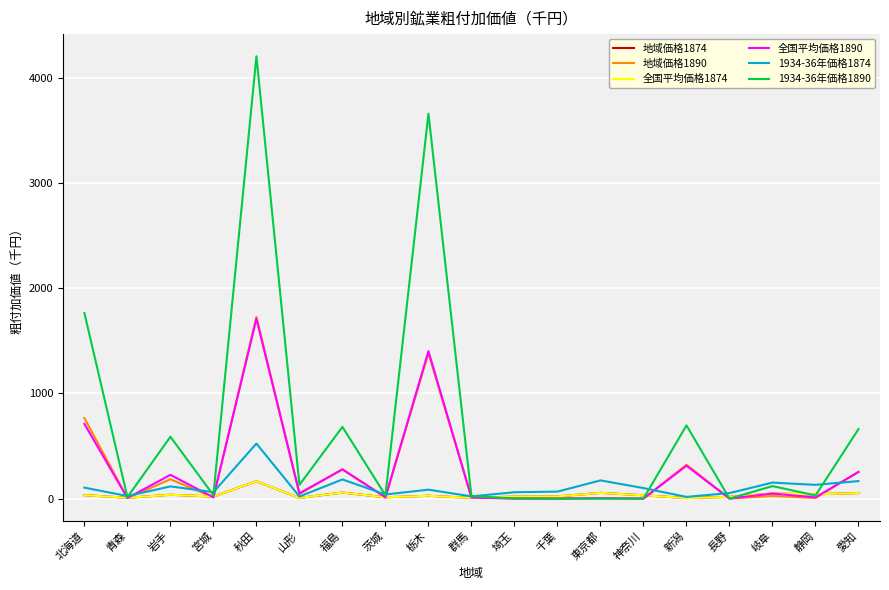

Does the chart have visible grid lines?

Yes